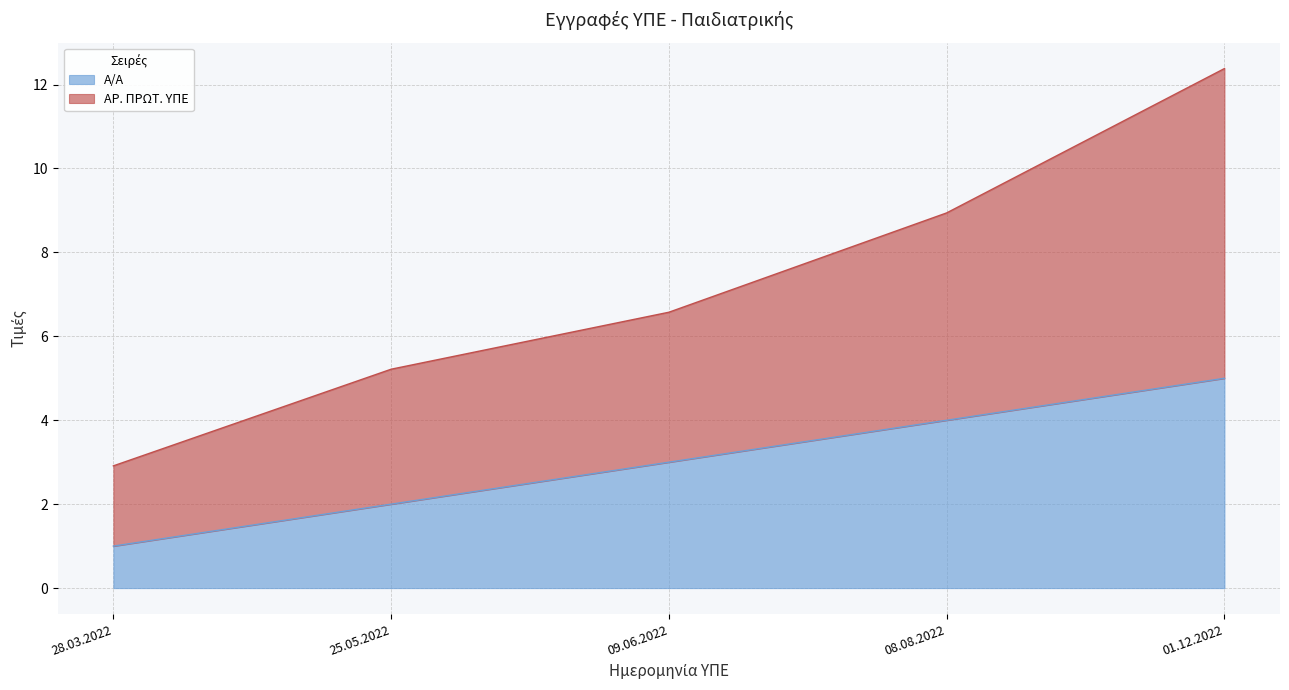

What value does the Α/Α series have at 25.05.2022?

2.0